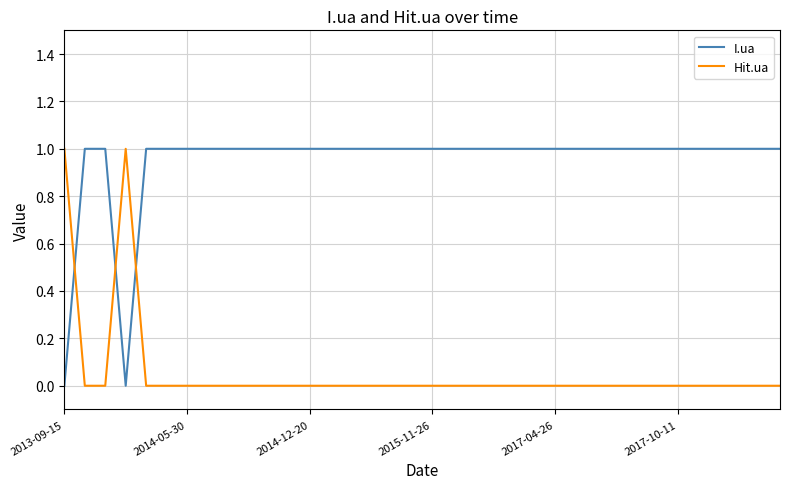

Rank the series by their average value, from lowest to highest.

Hit.ua, I.ua